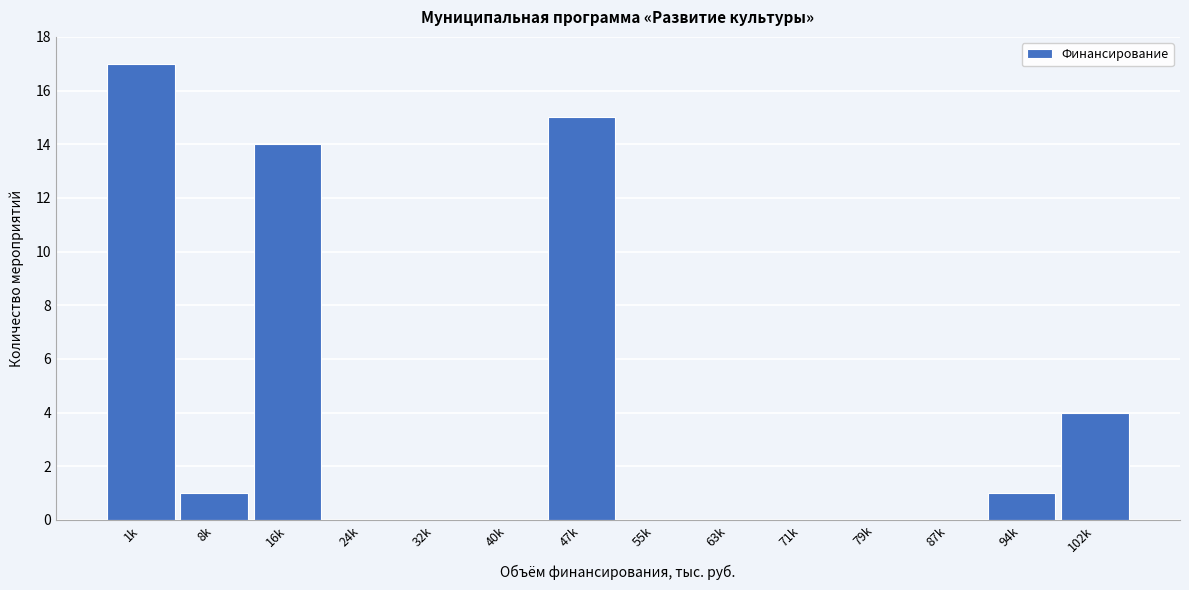

Reading right to left, what are all the values shown in this chart?

102k=4	94k=1	87k=0	79k=0	71k=0	63k=0	55k=0	47k=15	40k=0	32k=0	24k=0	16k=14	8k=1	1k=17